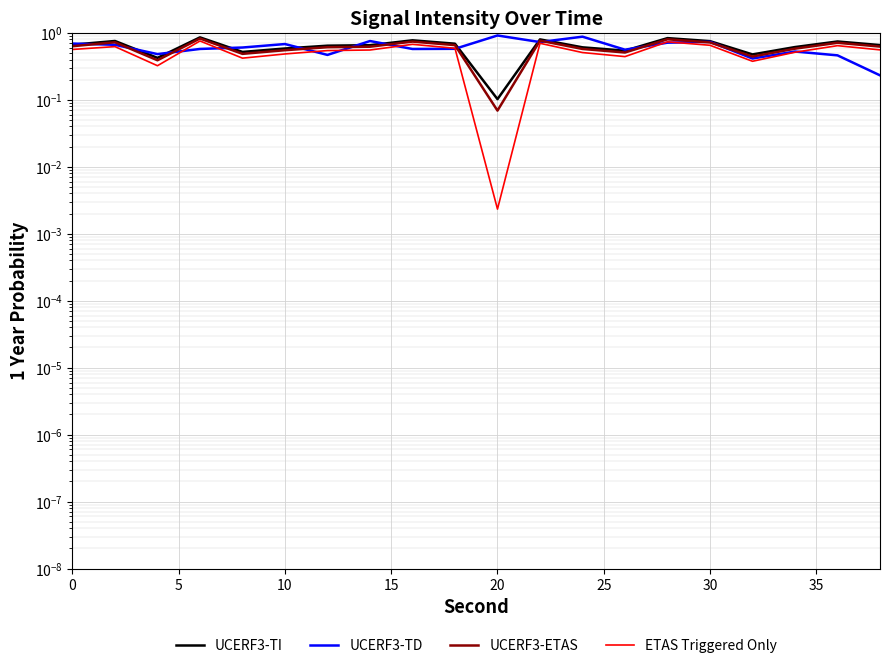

Is this an area chart (filled region under the line)?

No